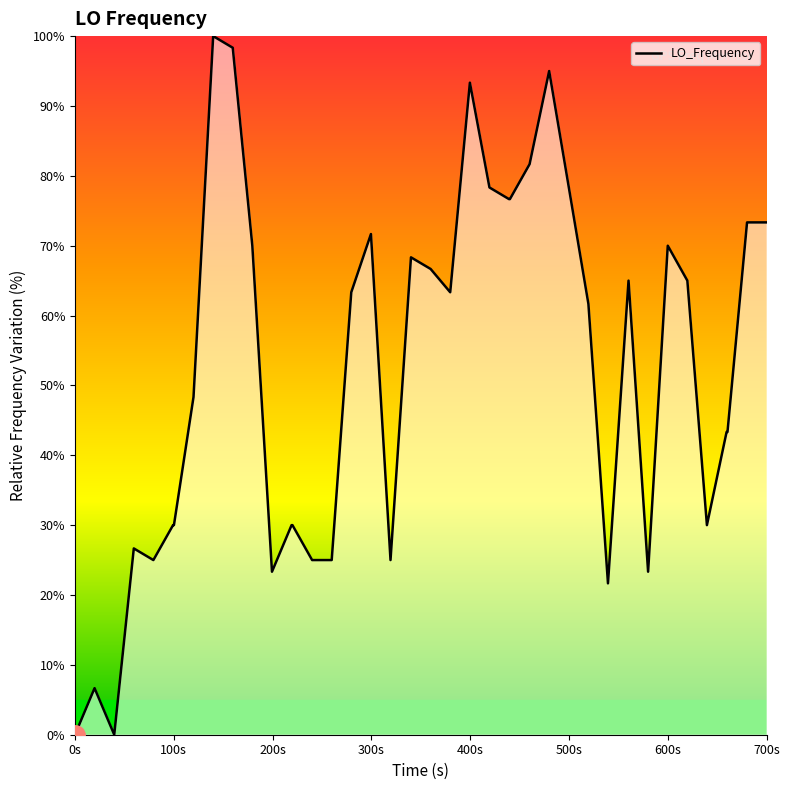

Reading left to right, extract all data points from this chart.

0.0	6.7	0.0	26.7	25.0	30.0	30.0	48.3	100.0	98.3	70.0	23.3	30.0	30.0	25.0	25.0	63.3	71.7	25.0	68.3	66.7	63.3	93.3	78.3	76.7	76.7	81.7	95.0	78.3	61.7	21.7	65.0	23.3	70.0	65.0	30.0	43.3	43.3	73.3	73.3